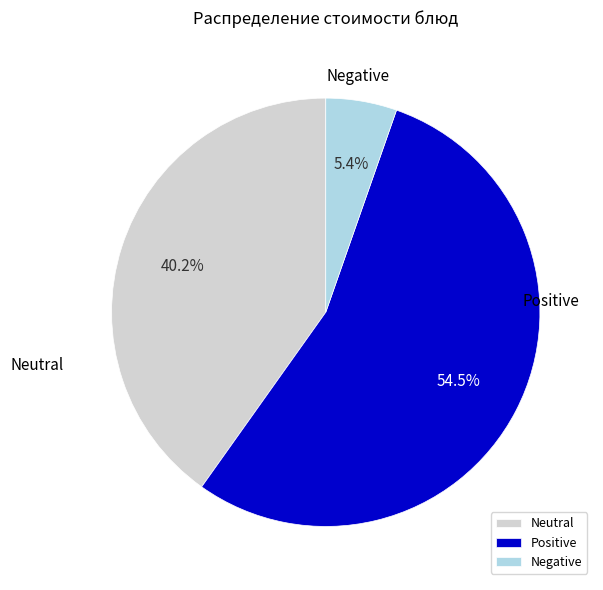

To the nearest percent, what is the difference between the largest and smallest slice percentages?

49%